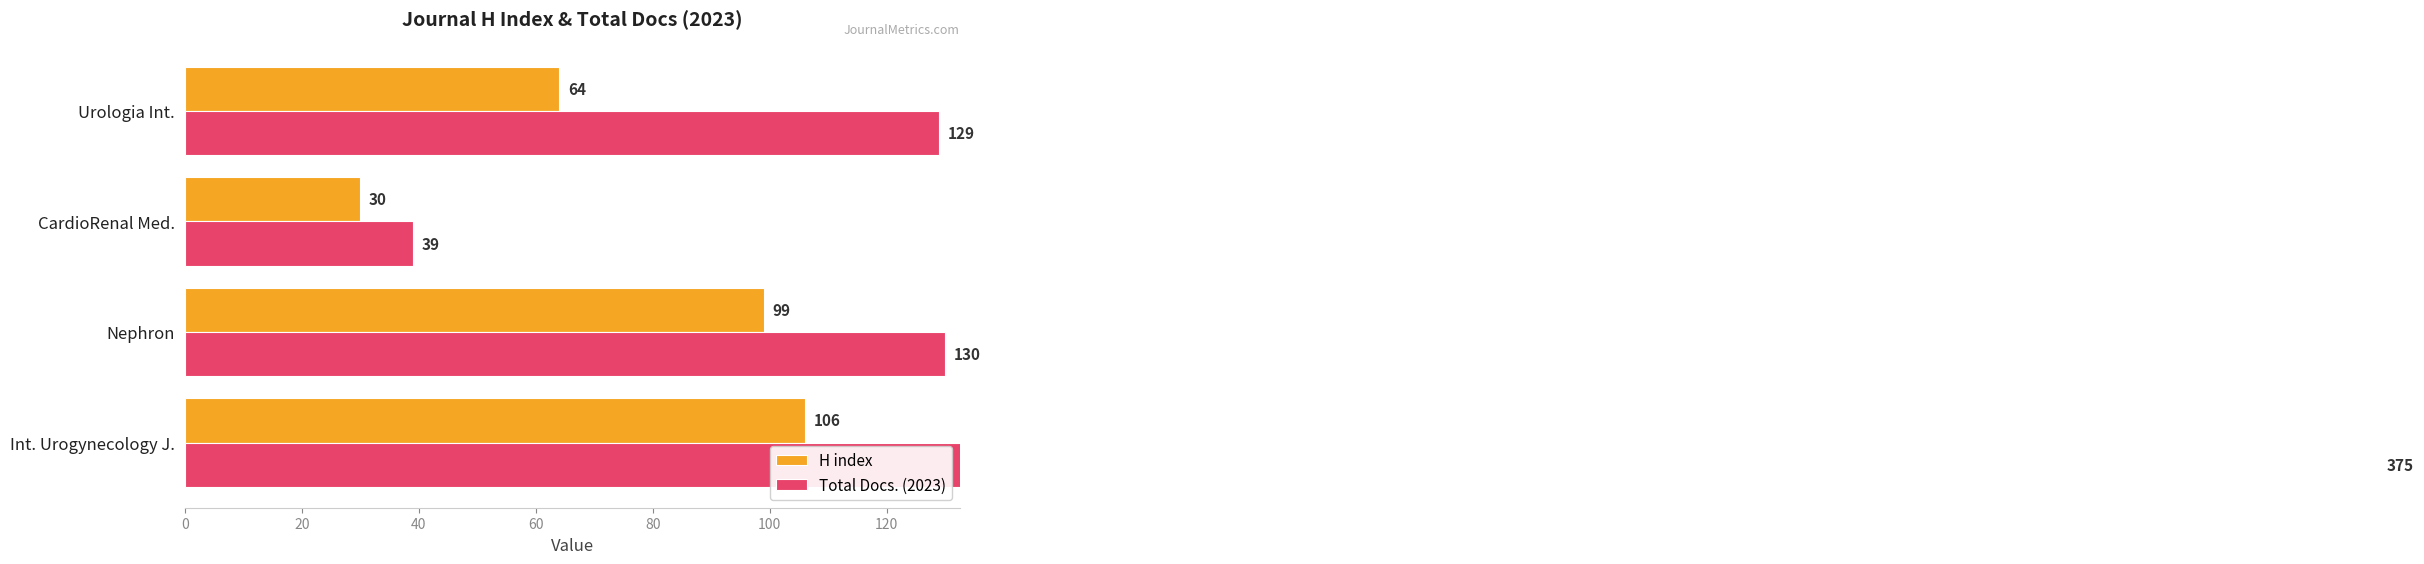

How many groups of bars are there?

4